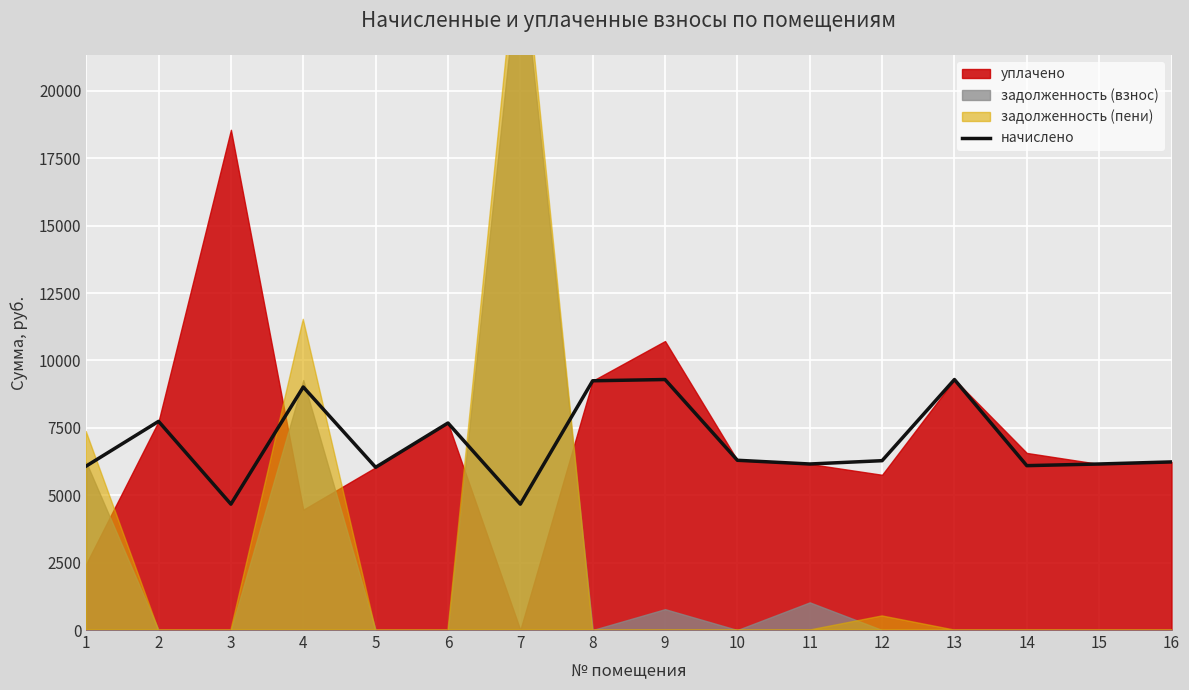

Does the chart display data point markers on the line(s)?

No